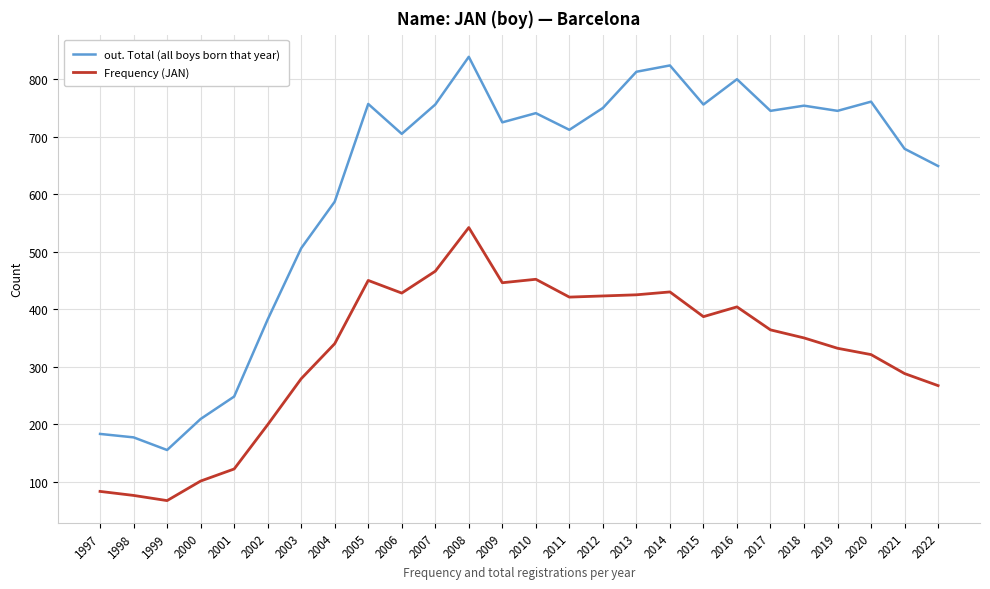

True or false: Frequency (JAN) has a value of 199 at 2002.

True